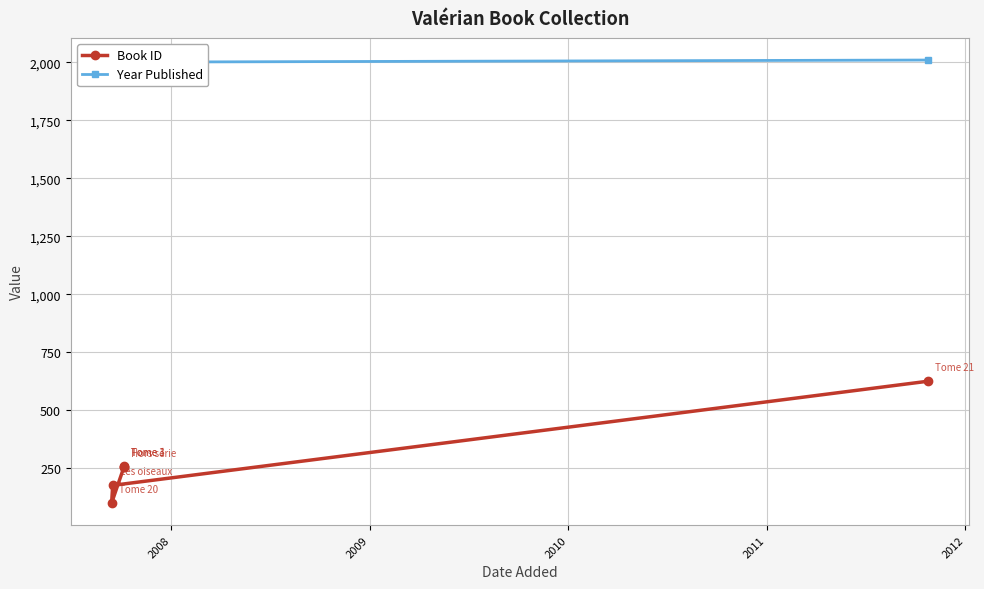

What are all the series names shown in the legend?

Book ID, Year Published